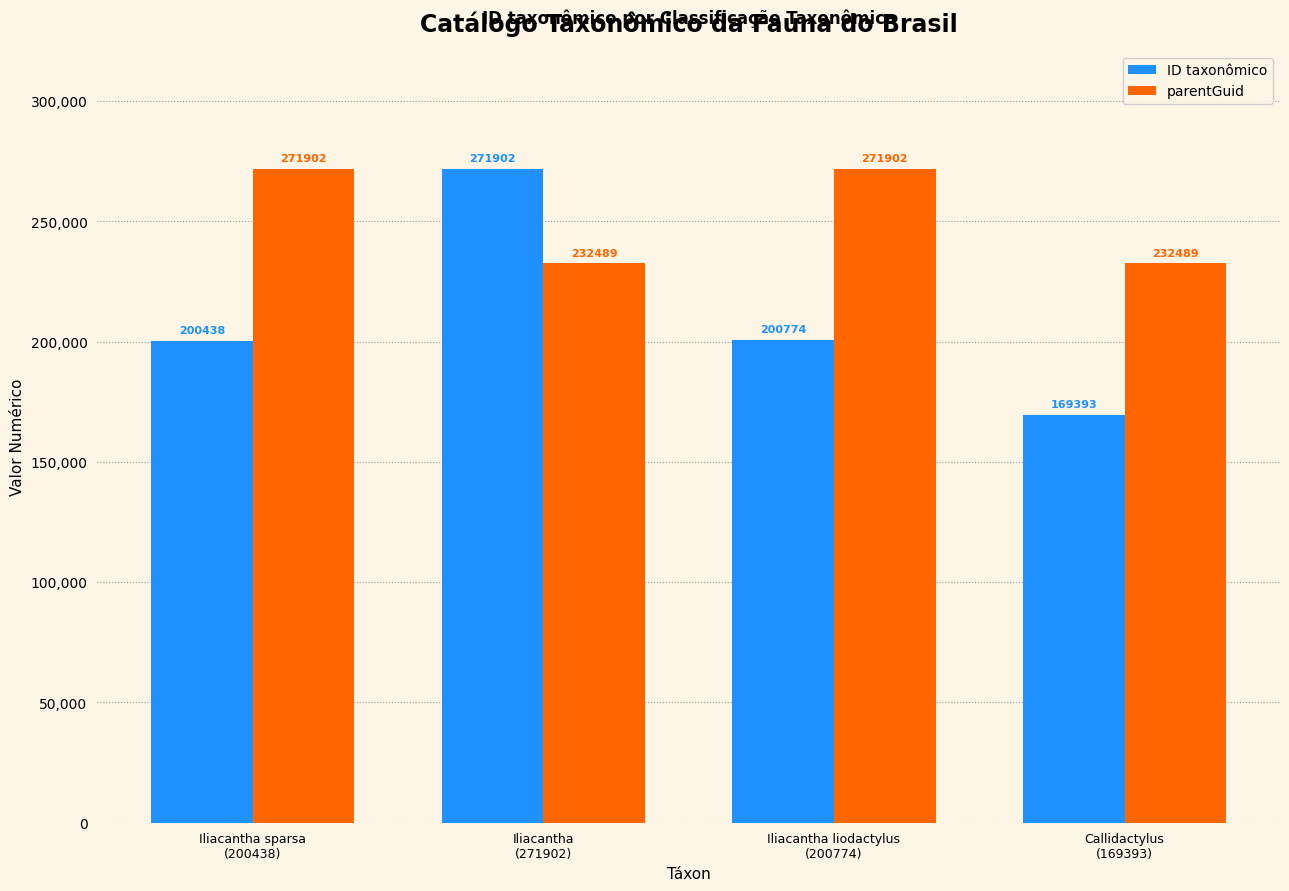

Does the chart contain stacked bars?

No